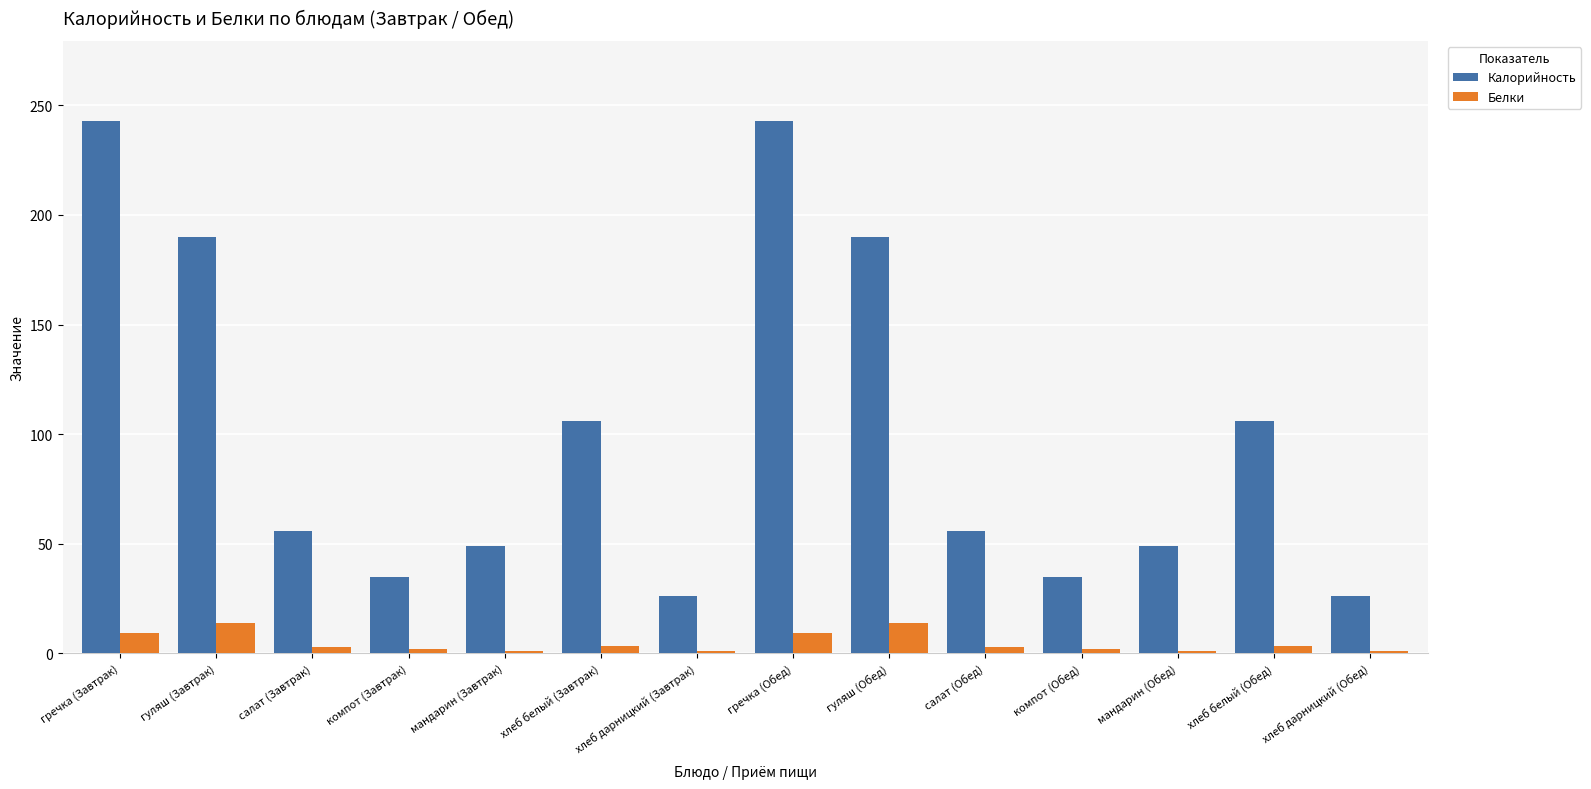

What is the smallest value displayed?

1.0